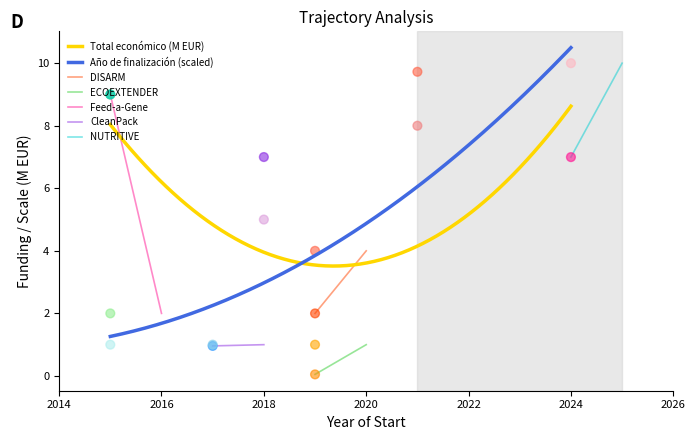

Between 2015 and 2021, which is larger?

2021